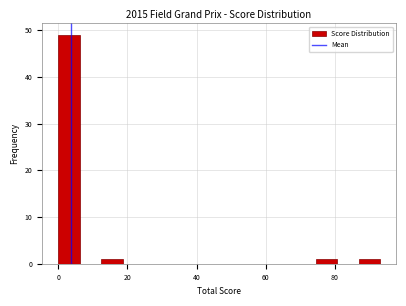

Read against the x-axis, roughly where is the centre of the tallest bar?

4